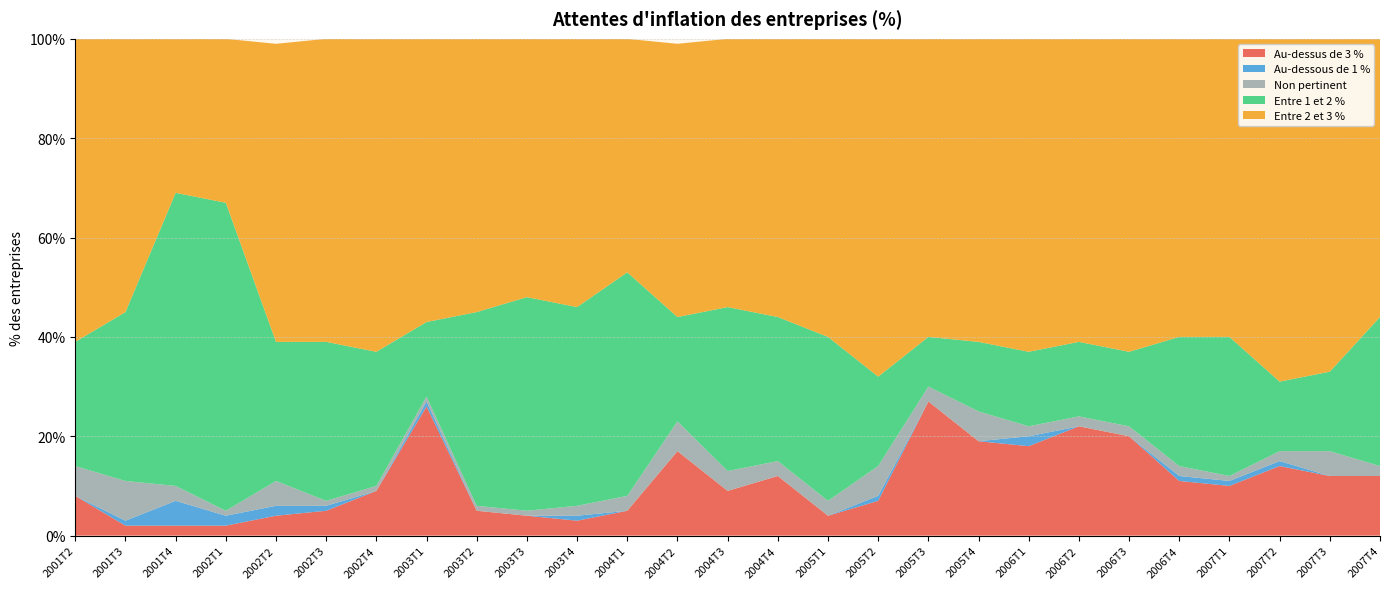

Reading left to right, what are all the values shown in this chart?

Au-dessus de 3 %: 8	2	2	2	4	5	9	26	5	4	3	5	17	9	12	4	7	27	19	18	22	20	11	10	14	12	12
Au-dessous de 1 %: 0	1	5	2	2	1	0	1	0	0	1	0	0	0	0	0	1	0	0	2	0	0	1	1	1	0	0
Non pertinent: 6	8	3	1	5	1	1	1	1	1	2	3	6	4	3	3	6	3	6	2	2	2	2	1	2	5	2
Entre 1 et 2 %: 25	34	59	62	28	32	27	15	39	43	40	45	21	33	29	33	18	10	14	15	15	15	26	28	14	16	30
Entre 2 et 3 %: 62	55	31	33	60	61	63	57	55	52	54	47	55	54	56	60	68	60	61	63	61	63	60	60	69	68	56